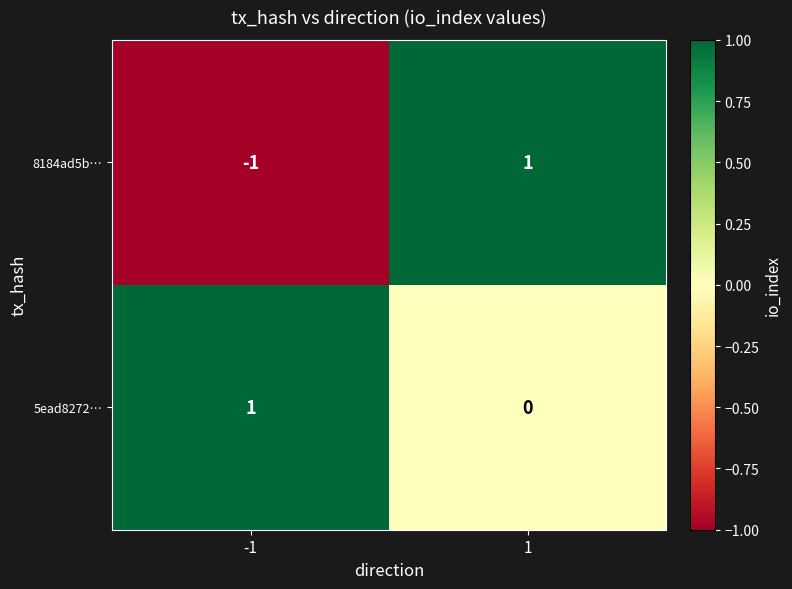

At -1, list the series in order from largest to smallest.

5ead8272…, 8184ad5b…